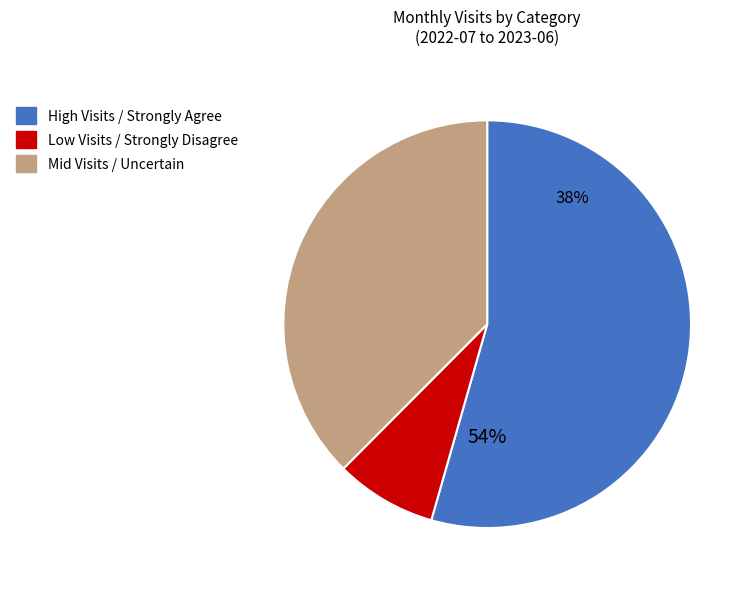

Is it true that 2022-10 is 25% of the pie?

False